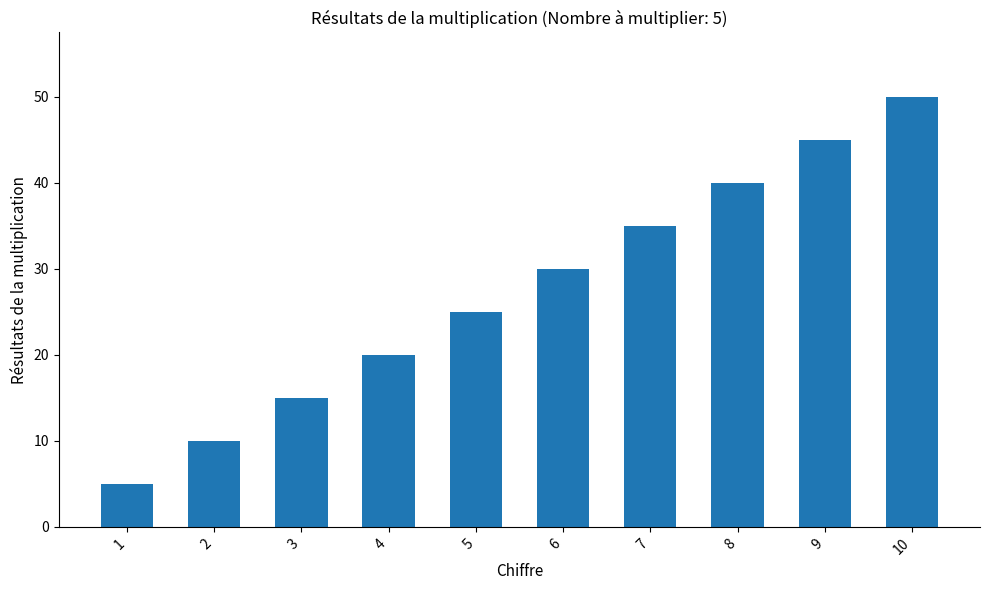

How many bars are there in total?

10